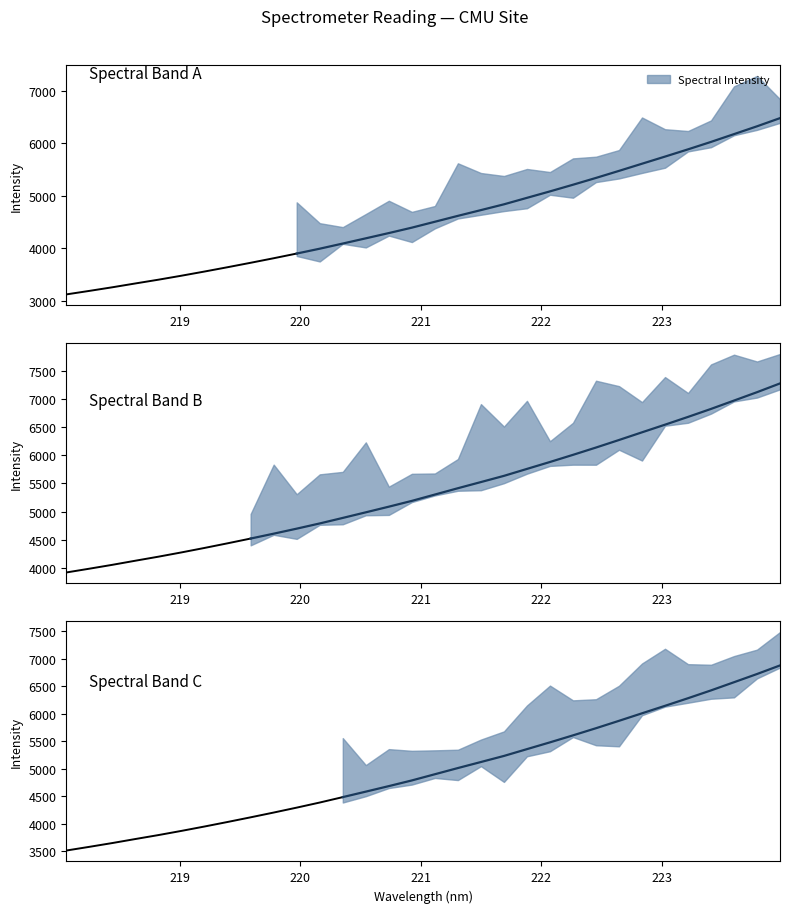

What value does the data have at 219.3979?

3635.9